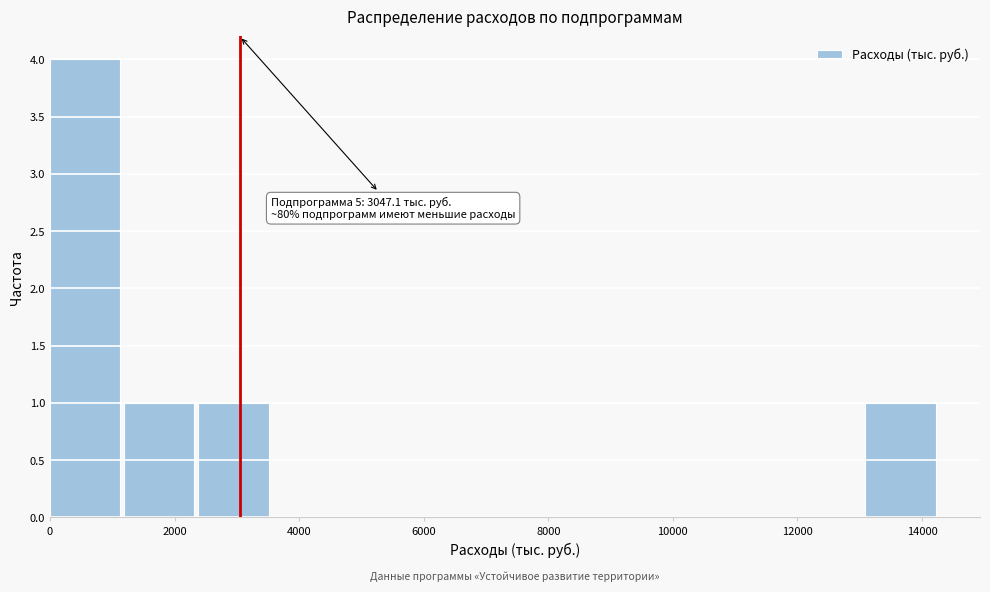

Which range on the x-axis has the tallest bar?

0 to 1200